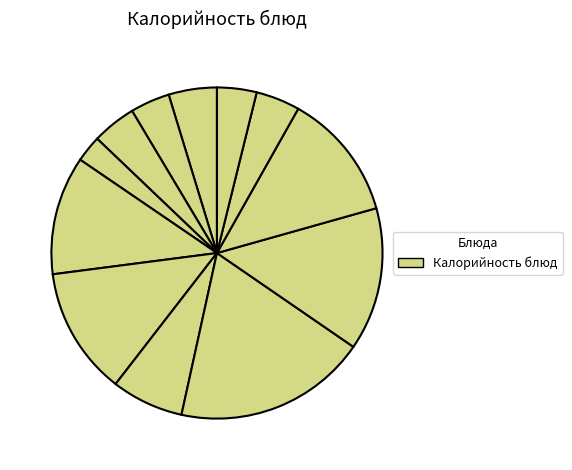

What is the largest slice in the pie chart?

Щи из свежей капусты